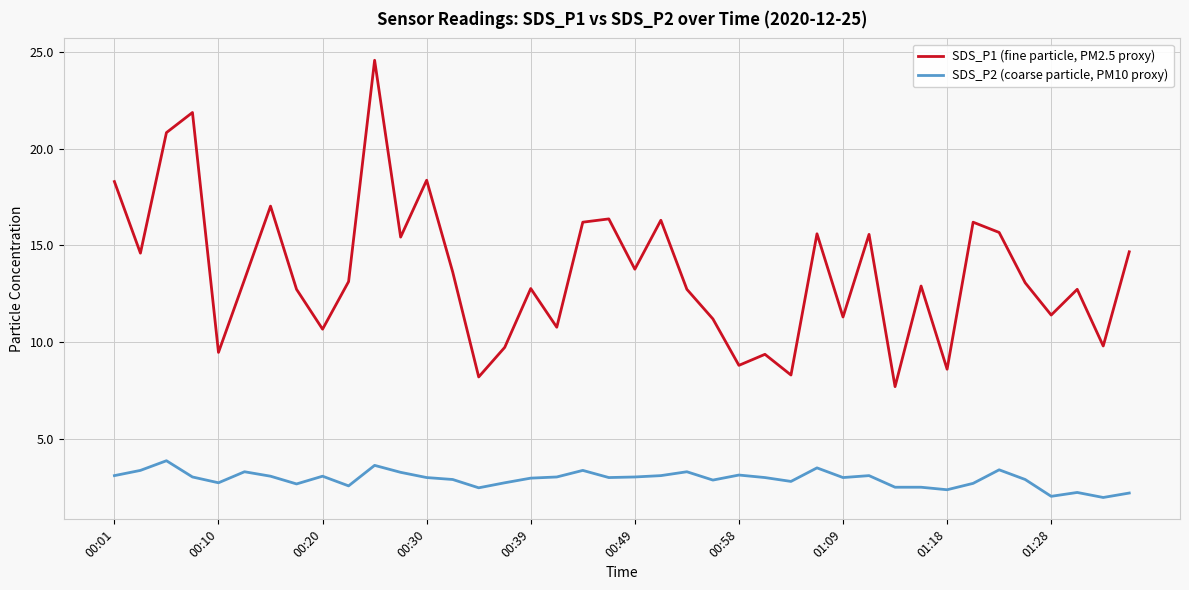

True or false: SDS_P2 (coarse particle, PM10 proxy) and SDS_P1 (fine particle, PM2.5 proxy) intersect in this chart.

False